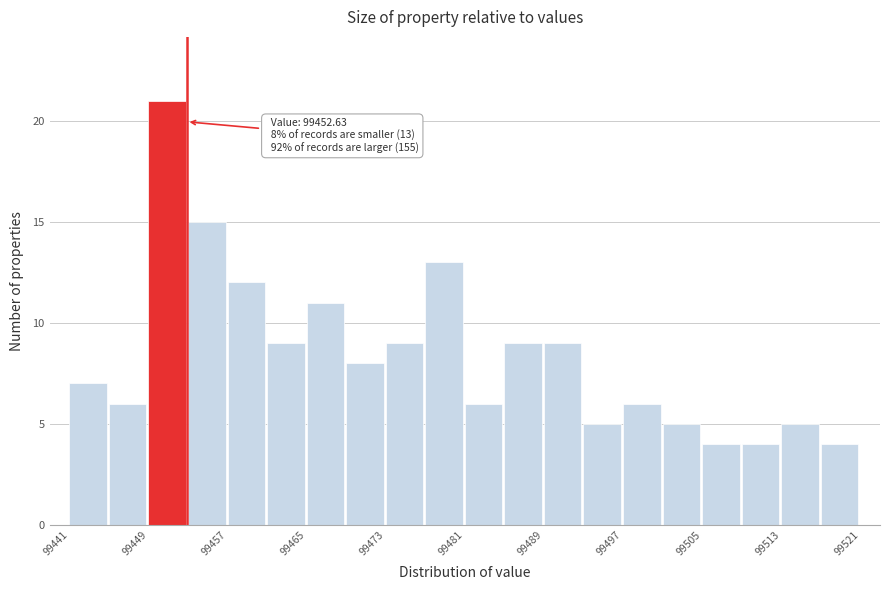

Over which range of the x-axis is the bar tallest?

99449 to 99453